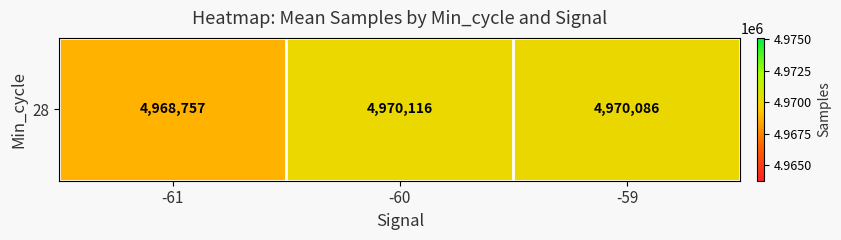

Count the number of categories in the chart.

3